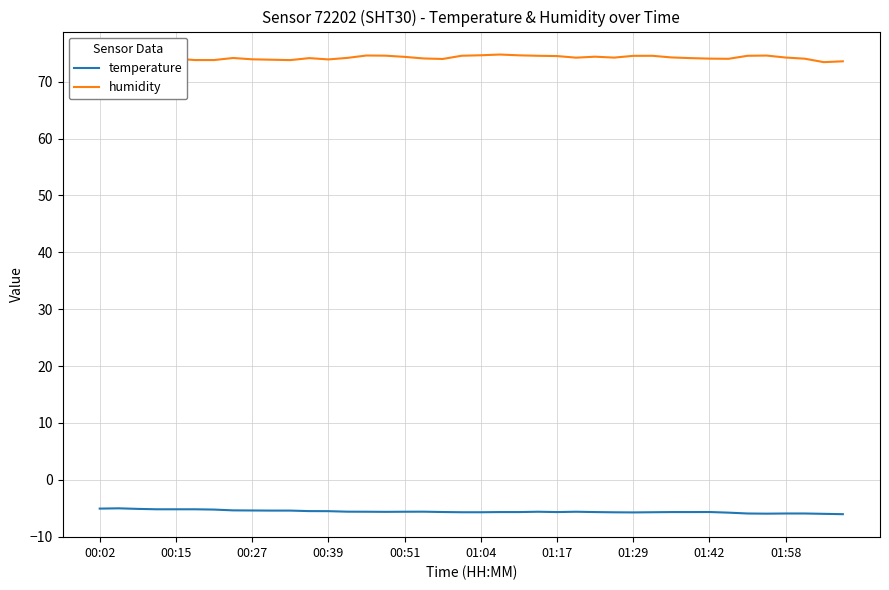

What is the smallest value displayed?

-6.0